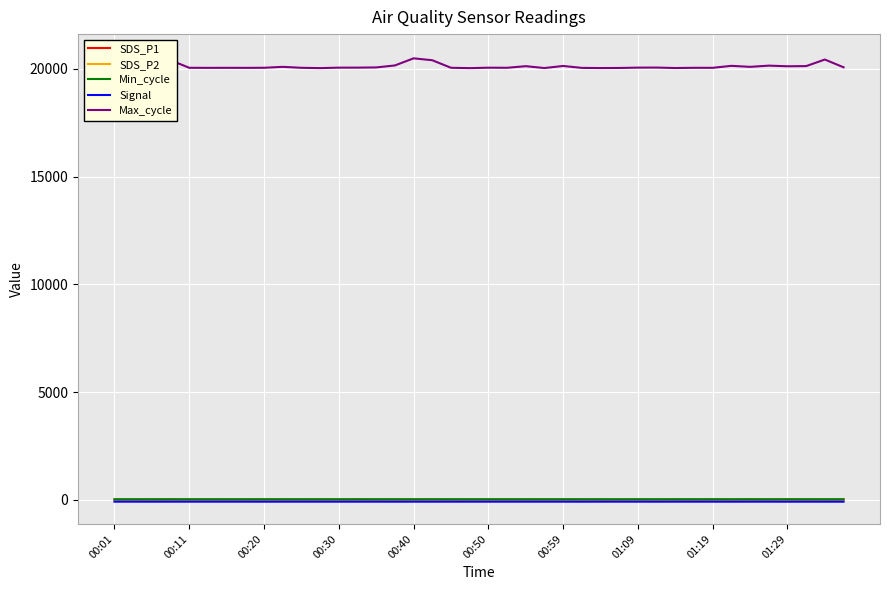

How many interior local valleys does the SDS_P2 series have?

13